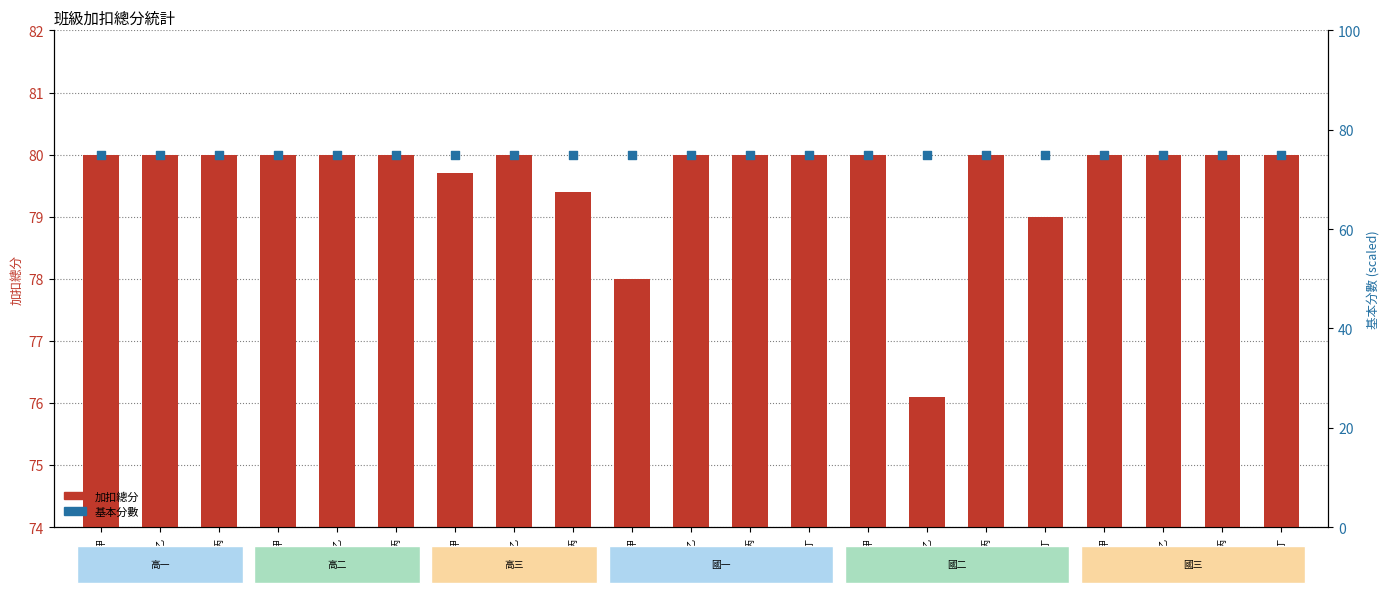

At how many categories does at least one series exceed 76?

21